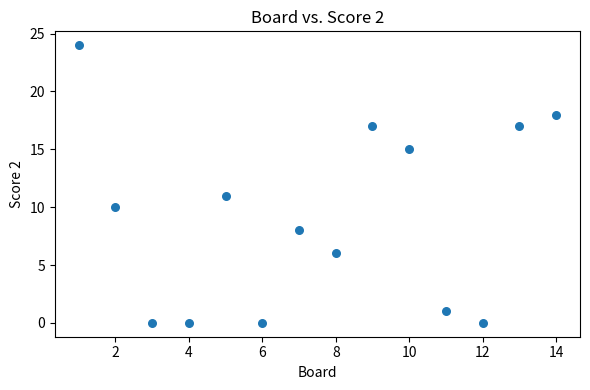

What Y value in the scatter plot is closest to 12?

11